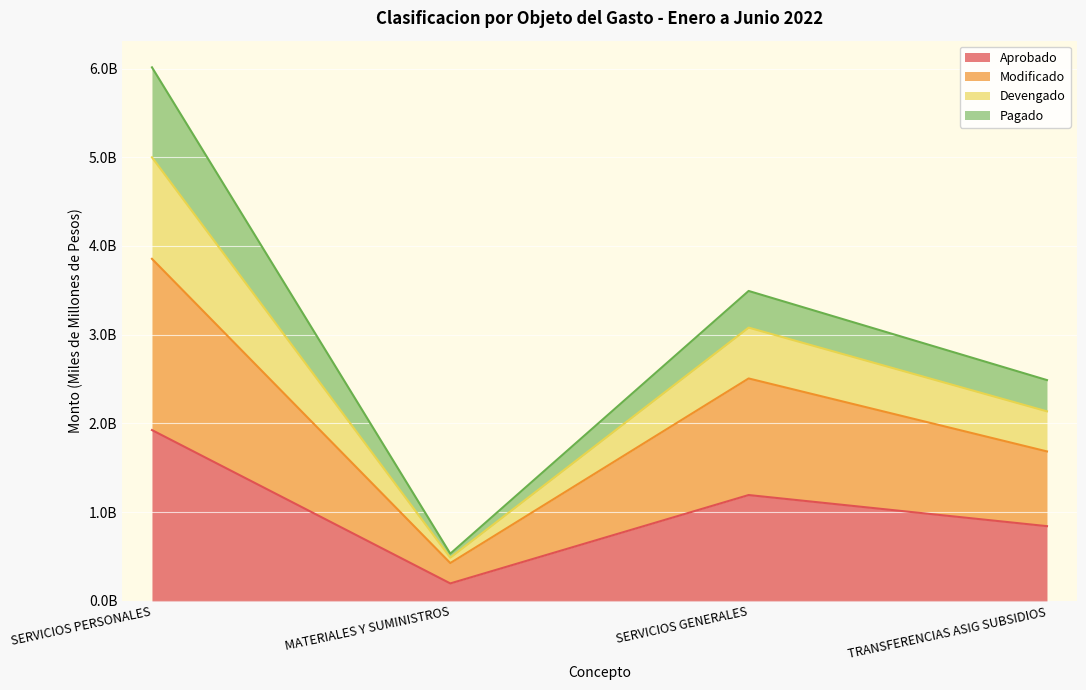

What is the label of the 1st point from the left?

SERVICIOS PERSONALES